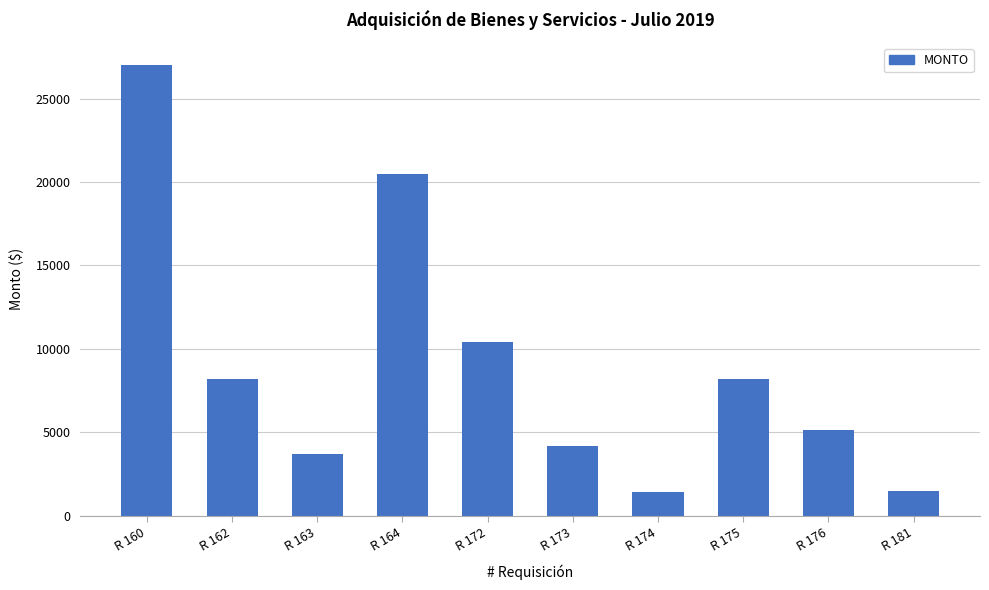

Approximately how many times larger is the value at R 163 compared to R 162?

0.4